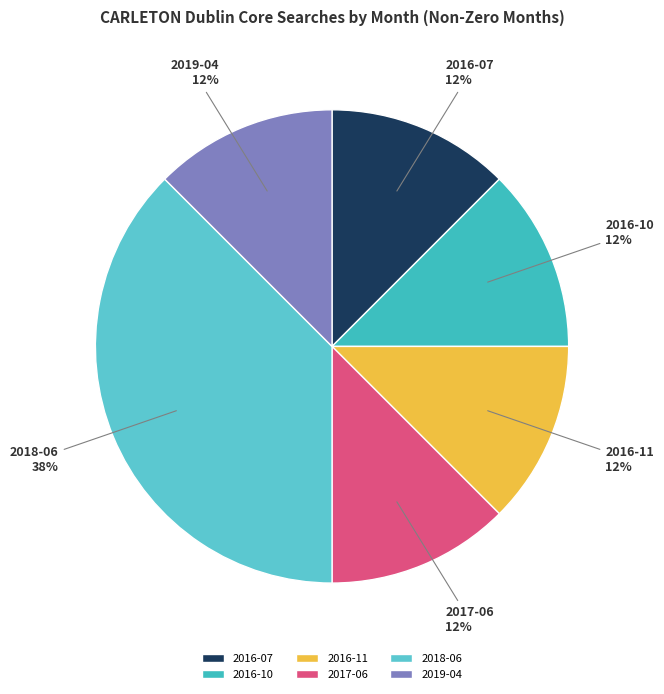

To the nearest percent, what is the average slice percentage?

17%